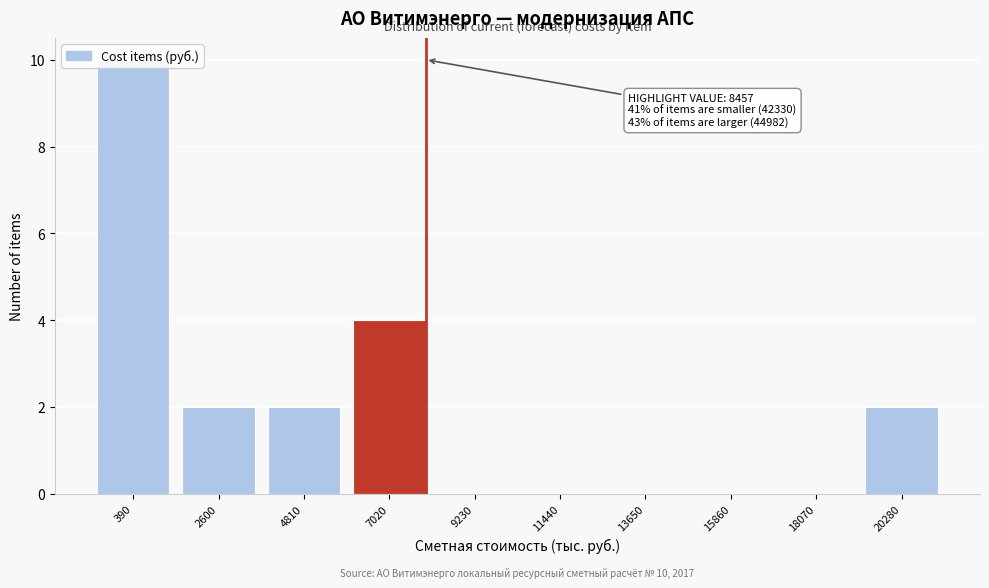

Where is the data nearest to the value 5?

7020